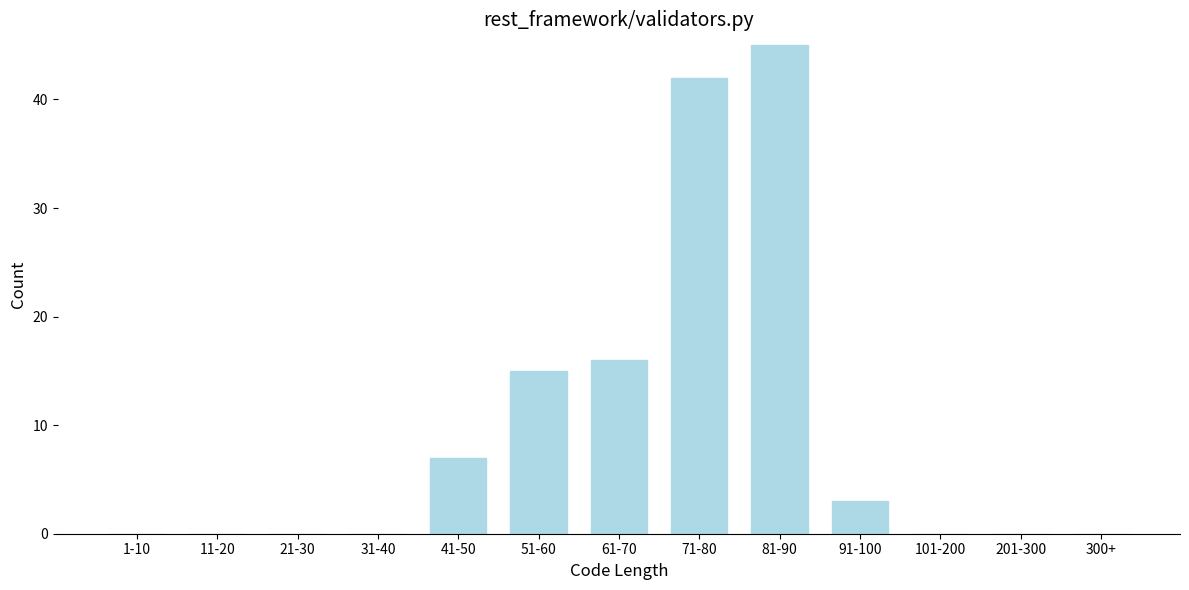

Reading left to right, extract all data points from this chart.

1-10=0	11-20=0	21-30=0	31-40=0	41-50=7	51-60=15	61-70=16	71-80=42	81-90=45	91-100=3	101-200=0	201-300=0	300+=0